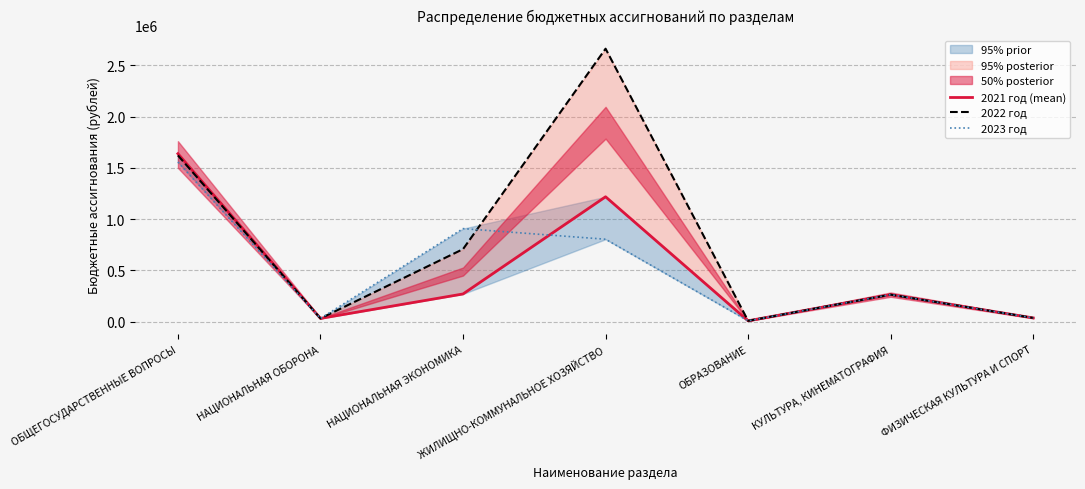

What is the difference between the maximum and minimum values in the 2021 год (mean) series?

1629512